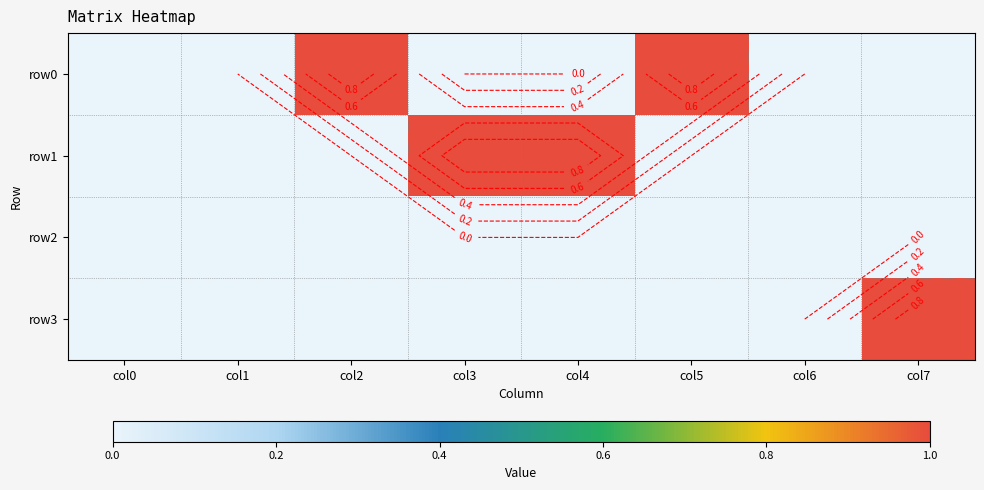

Rank the series by their maximum value, from lowest to highest.

row2, row0, row1, row3